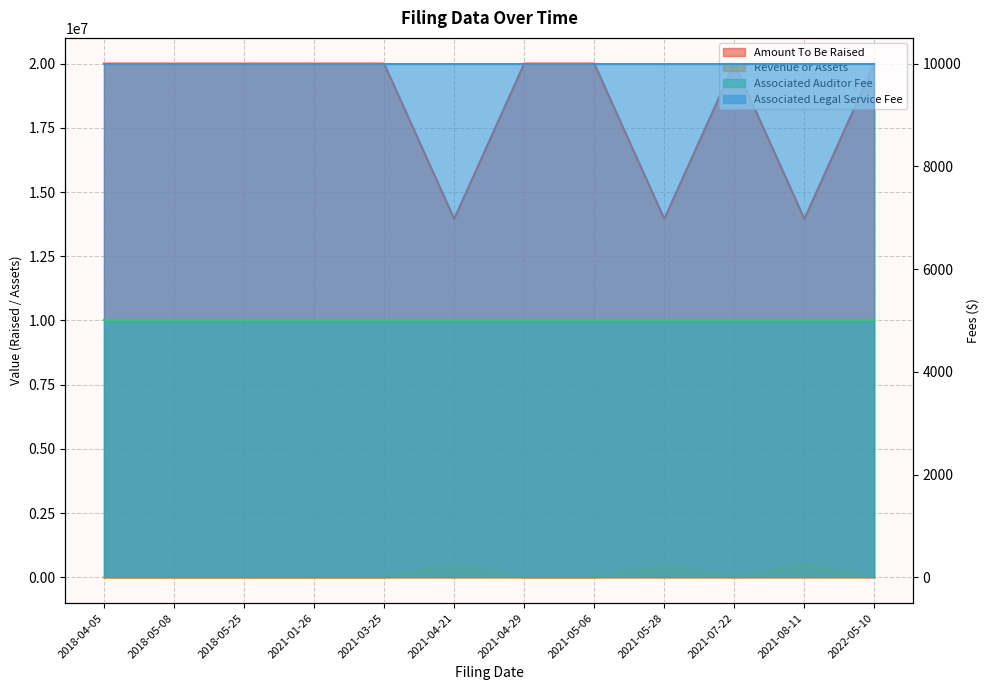

What is the difference between the maximum and minimum values in the Revenue or Assets series?

504980